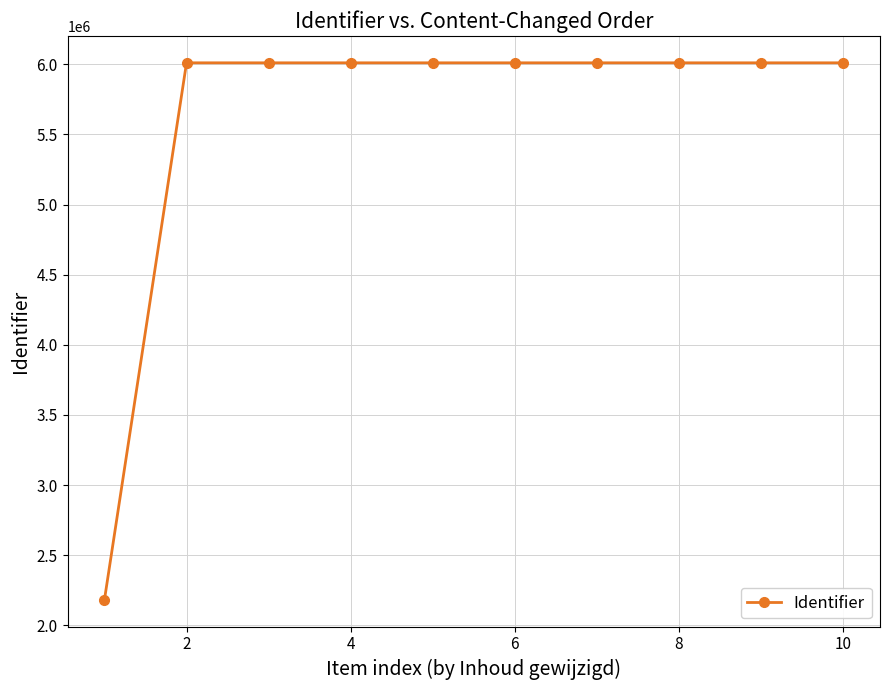

How many lines are shown in the chart?

1